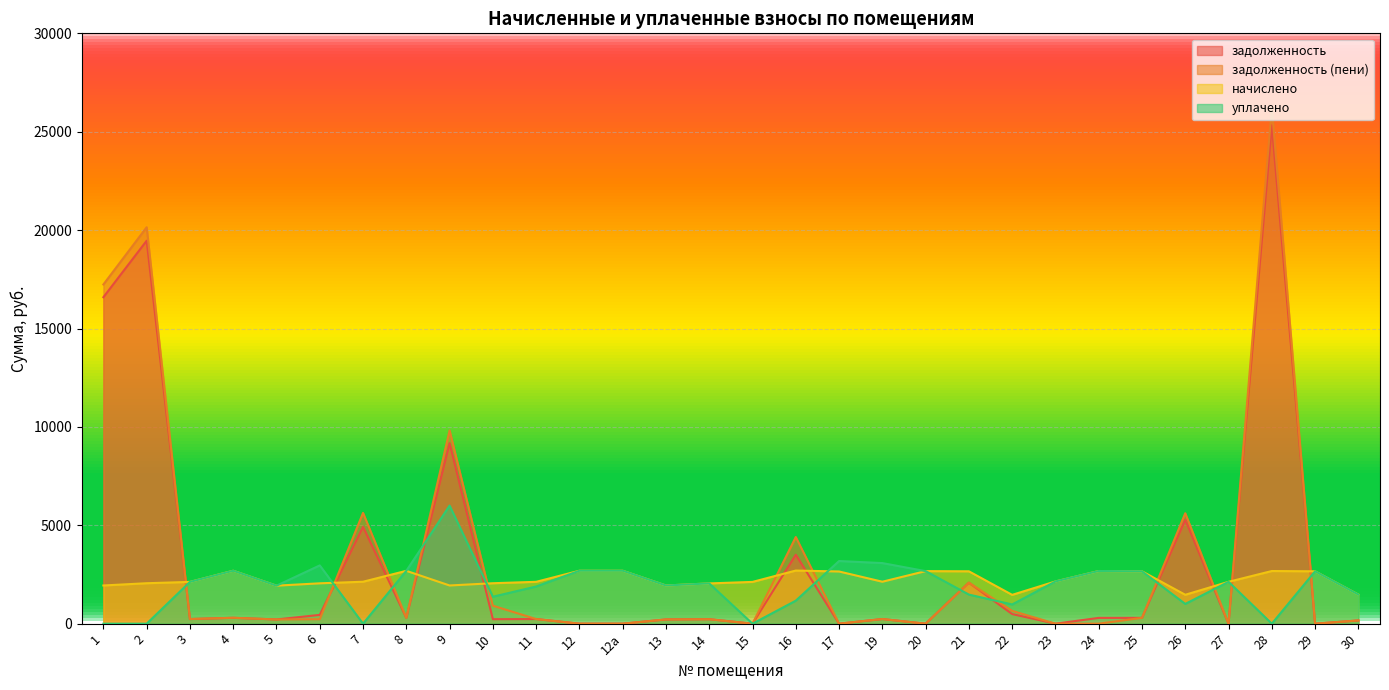

Which category has the highest value in the задолженность (пени) series?

28